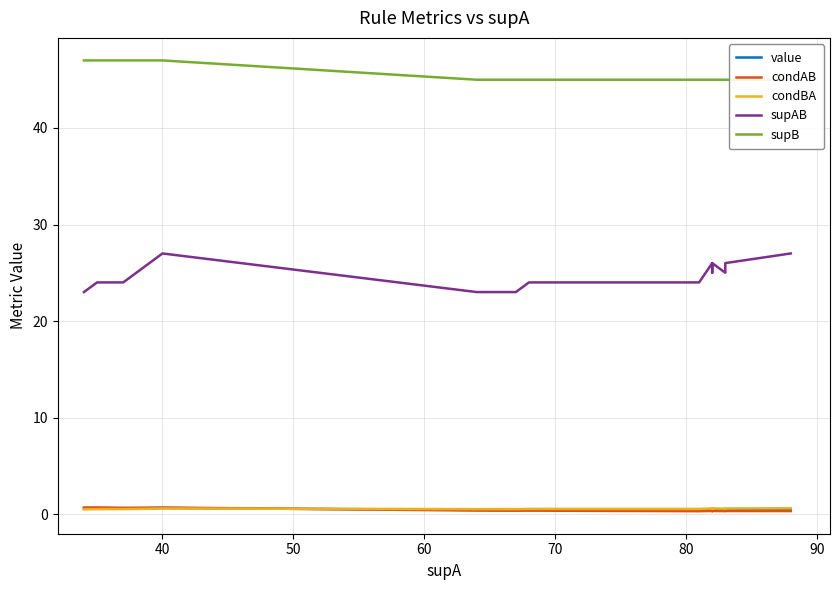

The value of condBA at 80 is 0.9. True or false?

False